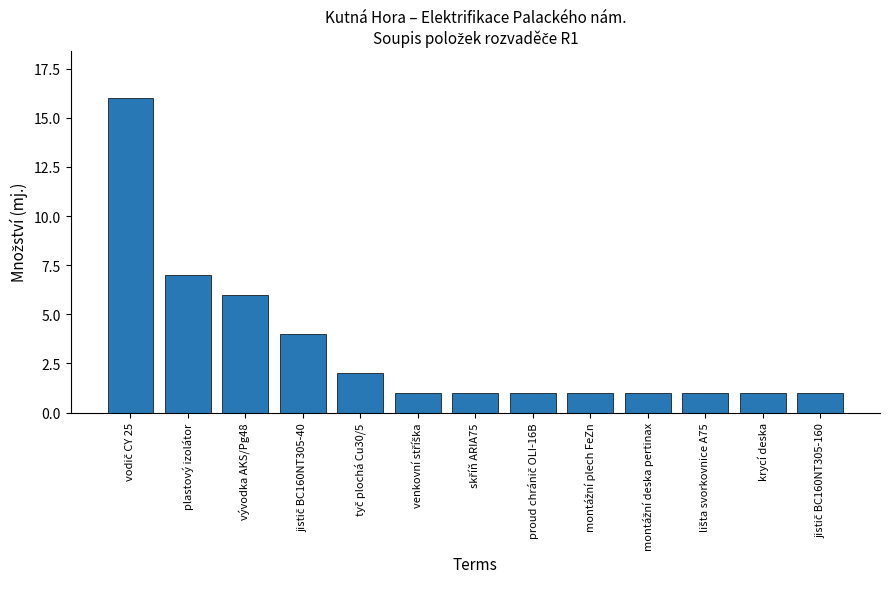

True or false: the data shows 1 at krycí deska.

True